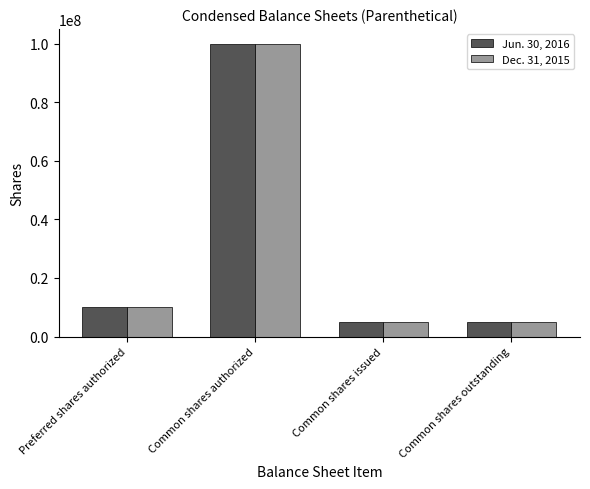

What is the difference between the second highest and minimum values in the Dec. 31, 2015 series?

5000000